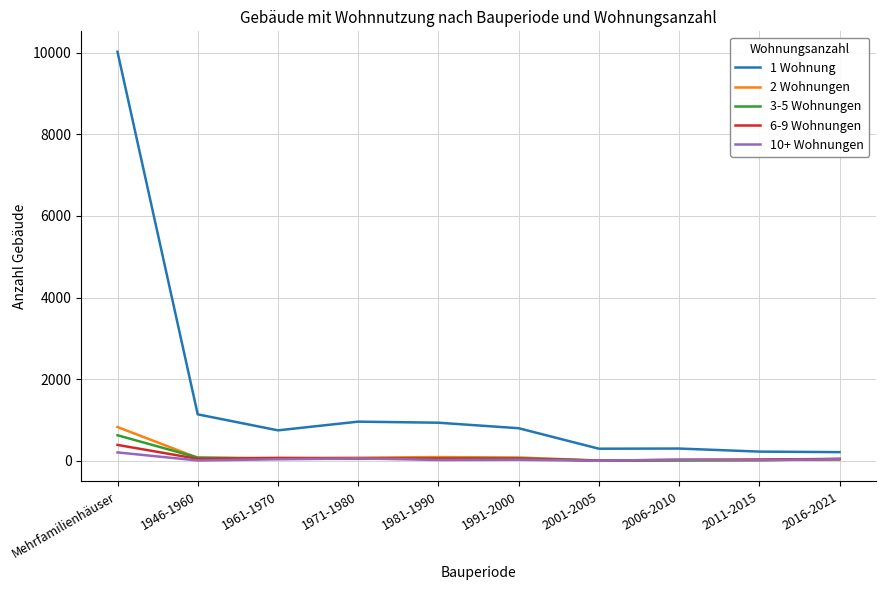

What is the sum of all 2 Wohnungen values?

1288